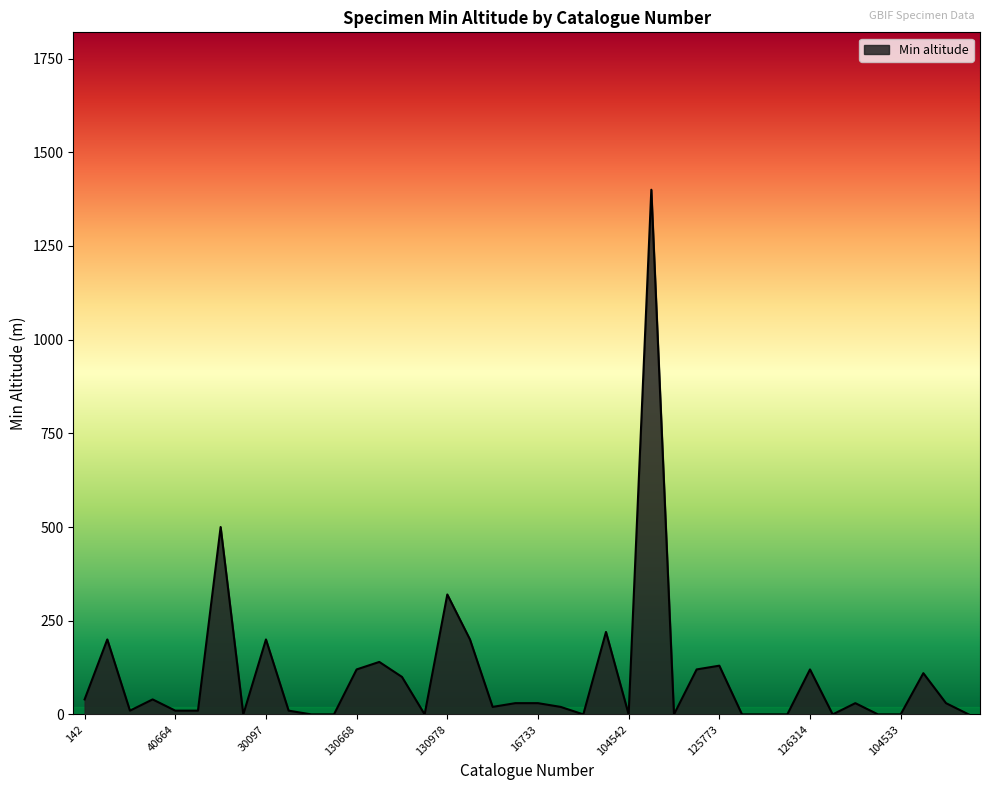

What is the greatest value displayed?

1400